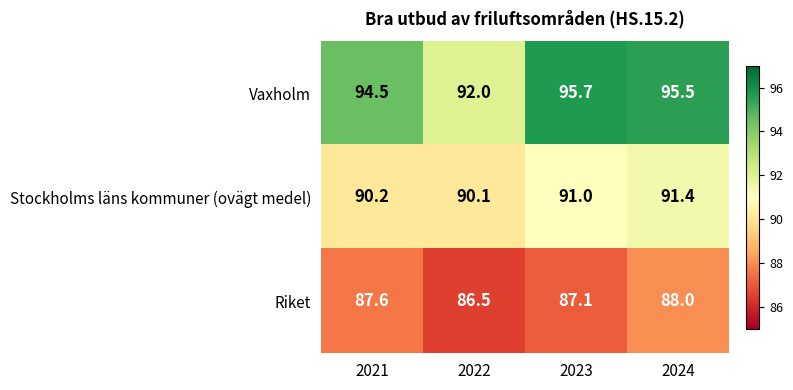

At which label does Riket first exceed 87?

2021